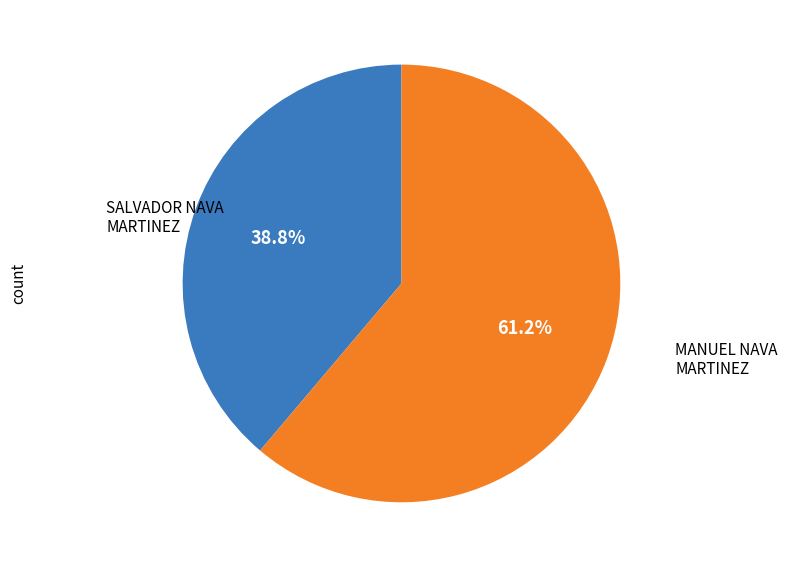

To the nearest percent, what is the average slice percentage?

50%